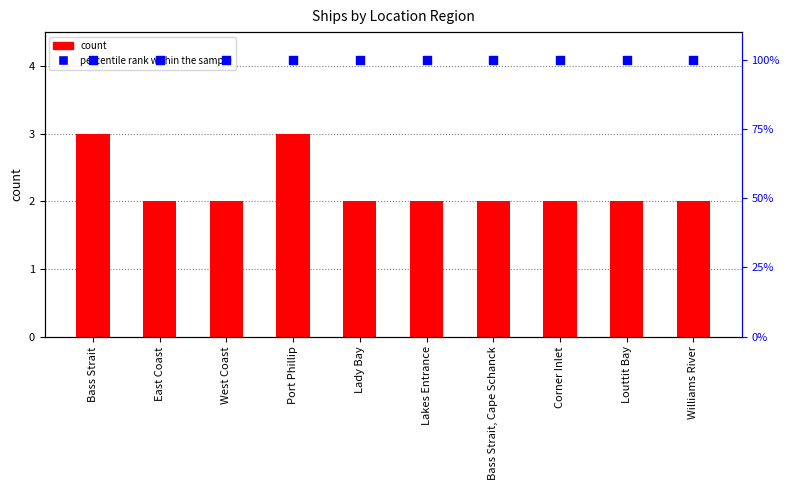

Which series reaches the maximum Y coordinate?

percentile rank within the sample